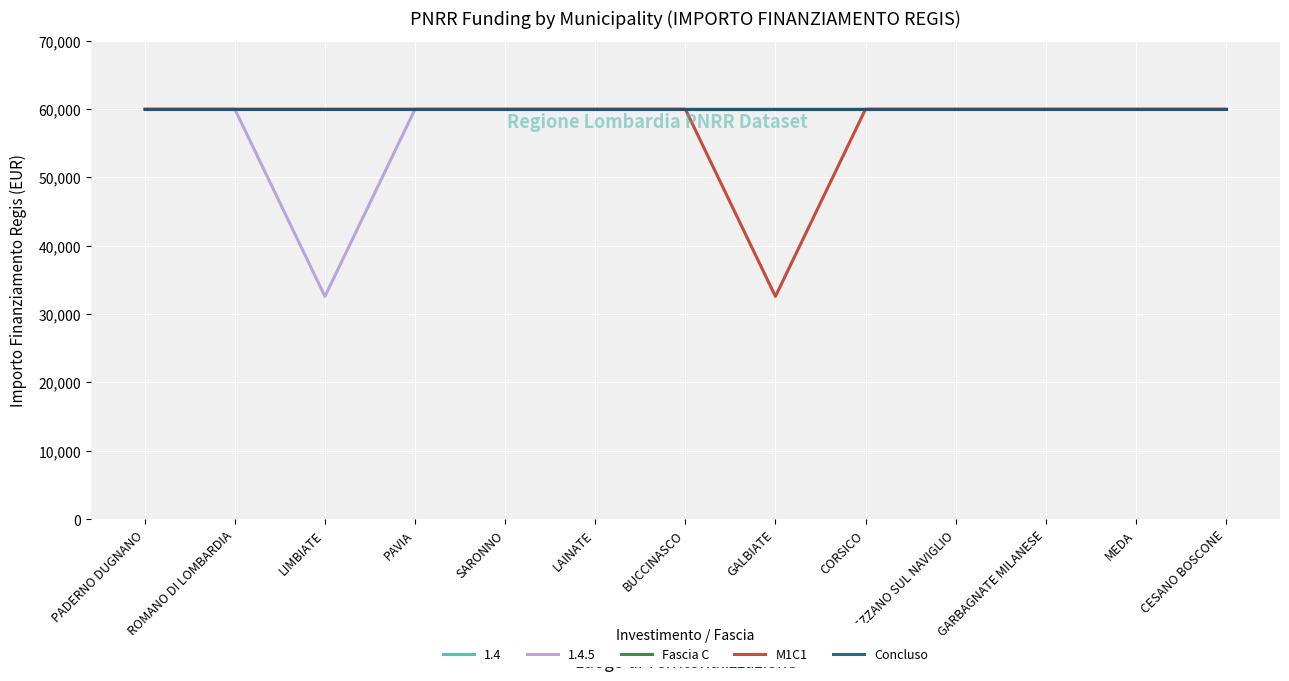

At which category does M1C1 reach its first local valley?

GALBIATE